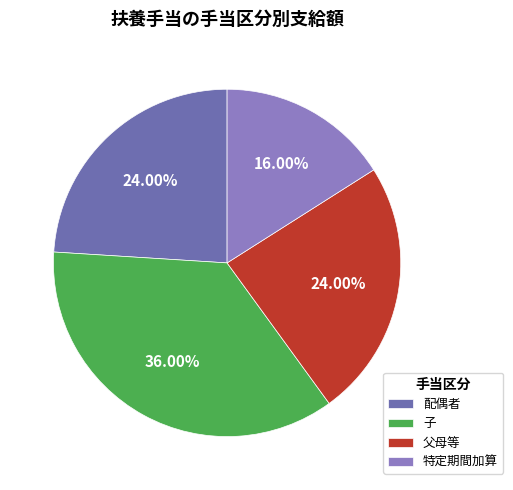

To the nearest percent, what percentage of the pie is 父母等?

24%